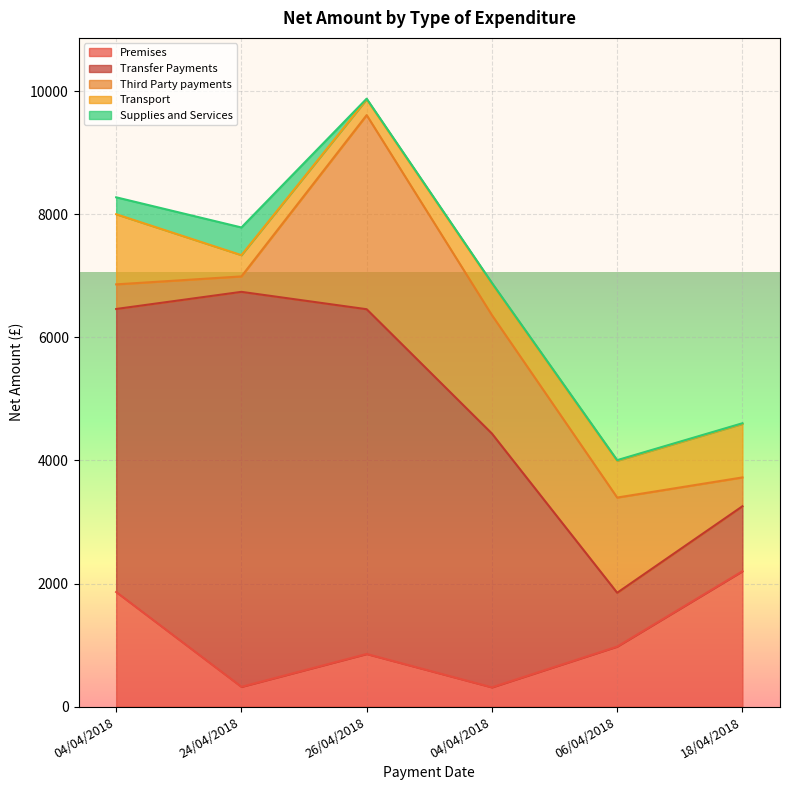

True or false: Third Party payments has more than 1 points higher than both neighbors.

False